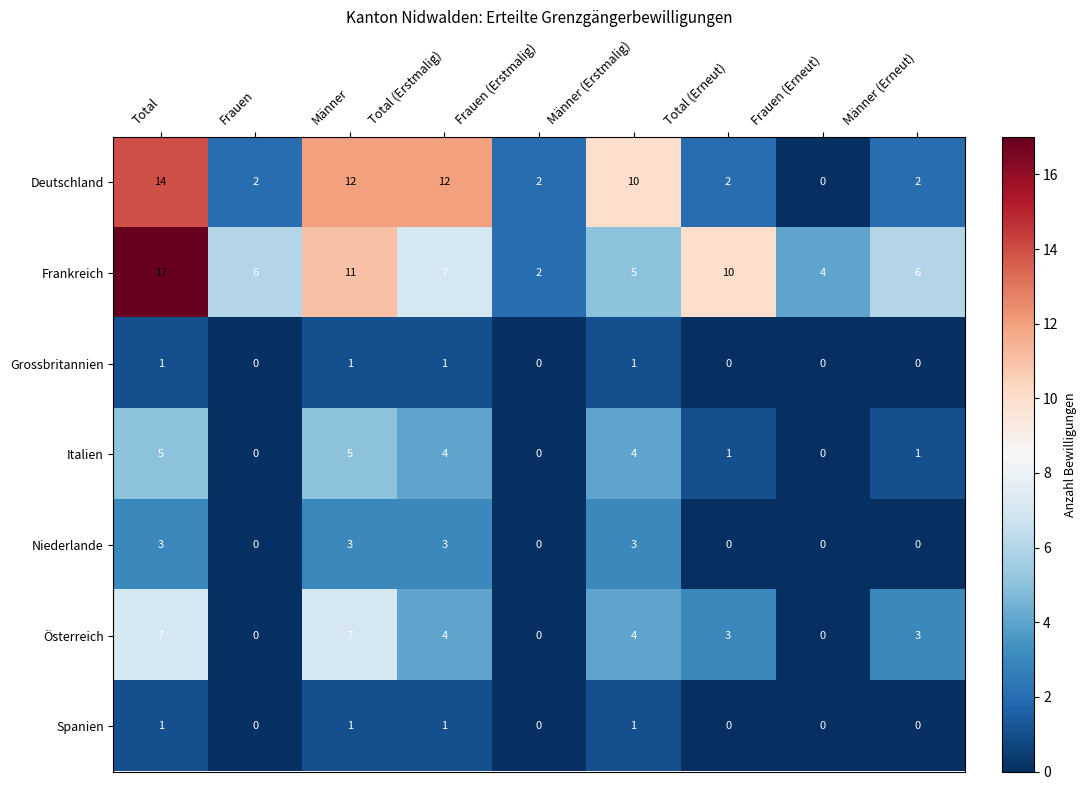

What is the difference between the Frankreich values at Männer (Erneut) and Total?

11